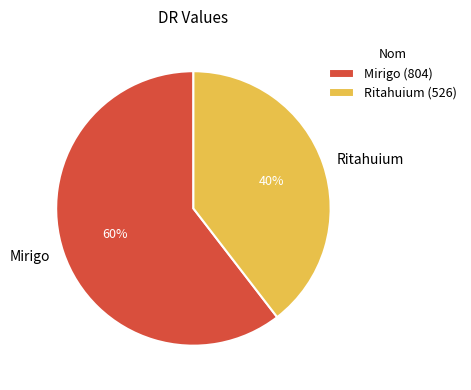

How many slices are in this pie chart?

2